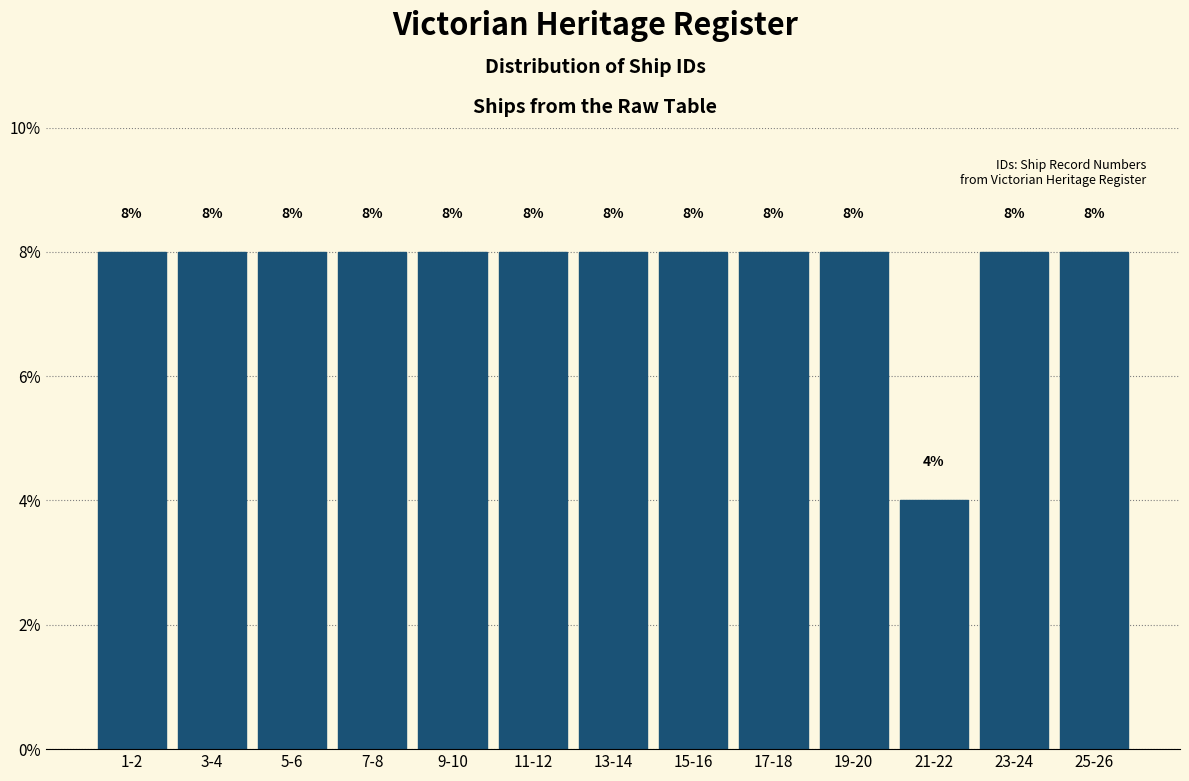

Reading right to left, list all the values displayed in this chart.

8	8	4	8	8	8	8	8	8	8	8	8	8